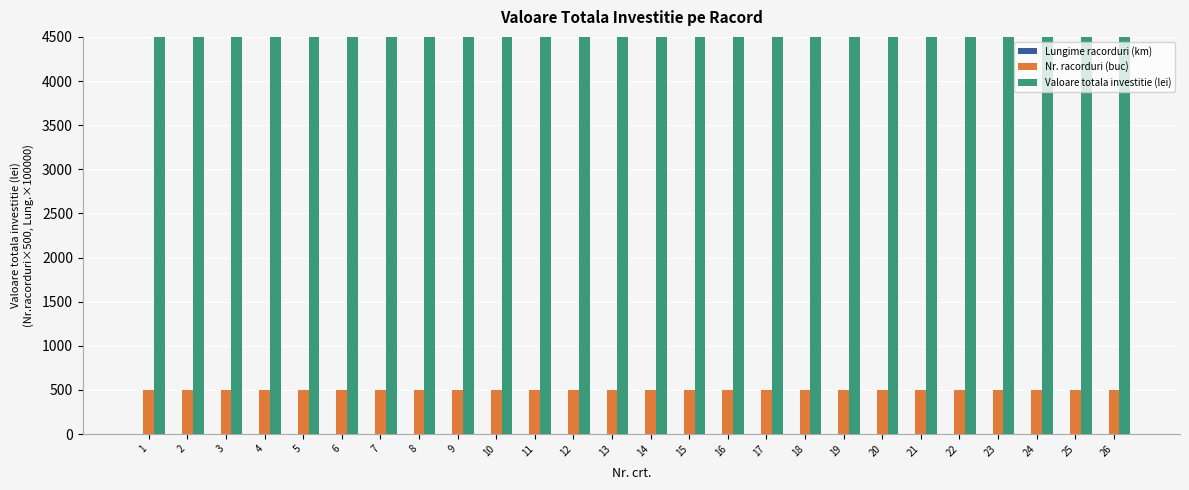

Reading left to right, list all the values displayed in this chart.

Lungime racorduri (km): 1=0.0	2=0.0	3=0.0	4=0.0	5=0.0	6=0.0	7=0.0	8=0.0	9=0.0	10=0.0	11=0.0	12=0.0	13=0.0	14=0.0	15=0.0	16=0.0	17=0.0	18=0.0	19=0.0	20=0.0	21=0.0	22=0.0	23=0.0	24=0.0	25=0.0	26=0.0
Nr. racorduri (buc): 1=500.0	2=500.0	3=500.0	4=500.0	5=500.0	6=500.0	7=500.0	8=500.0	9=500.0	10=500.0	11=500.0	12=500.0	13=500.0	14=500.0	15=500.0	16=500.0	17=500.0	18=500.0	19=500.0	20=500.0	21=500.0	22=500.0	23=500.0	24=500.0	25=500.0	26=500.0
Valoare totala investitie (lei): 1=150285600.0	2=164432400.0	3=165062400.0	4=402762000.0	5=195350400.0	6=227642400.0	7=158350800.0	8=236319600.0	9=302834400.0	10=272344800.0	11=236319600.0	12=149919600.0	13=195350400.0	14=151819200.0	15=95702400.0	16=151819200.0	17=161716800.0	18=161716800.0	19=164882400.0	20=165062400.0	21=150159600.0	22=229606800.0	23=246268800.0	24=161284800.0	25=302433600.0	26=164432400.0